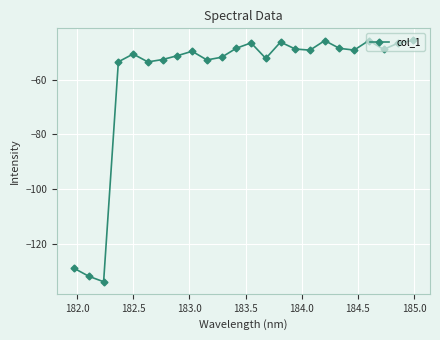

True or false: there are more than 0 points higher than both neighbors.

True